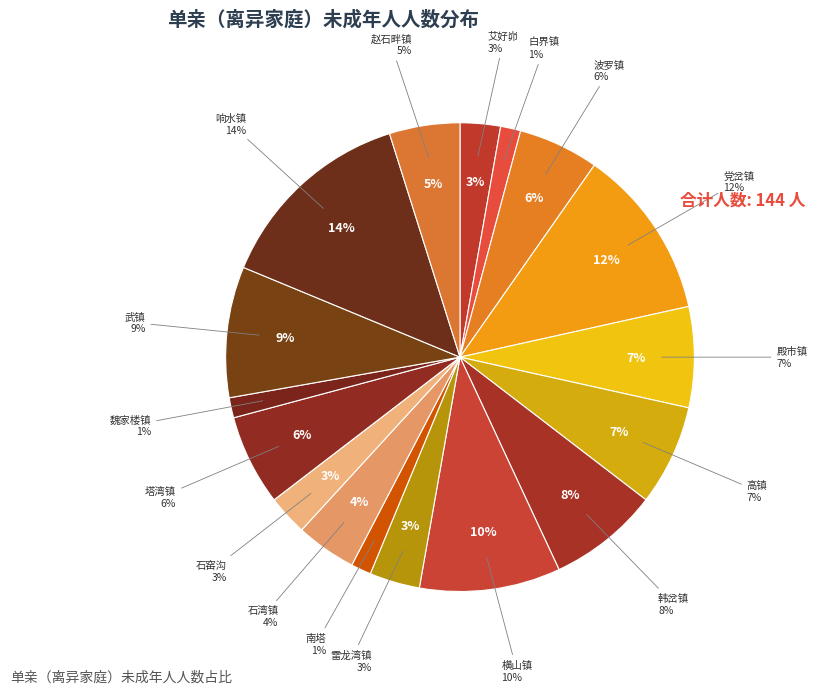

Which has a higher value, 殿市镇 or 魏家楼镇?

殿市镇